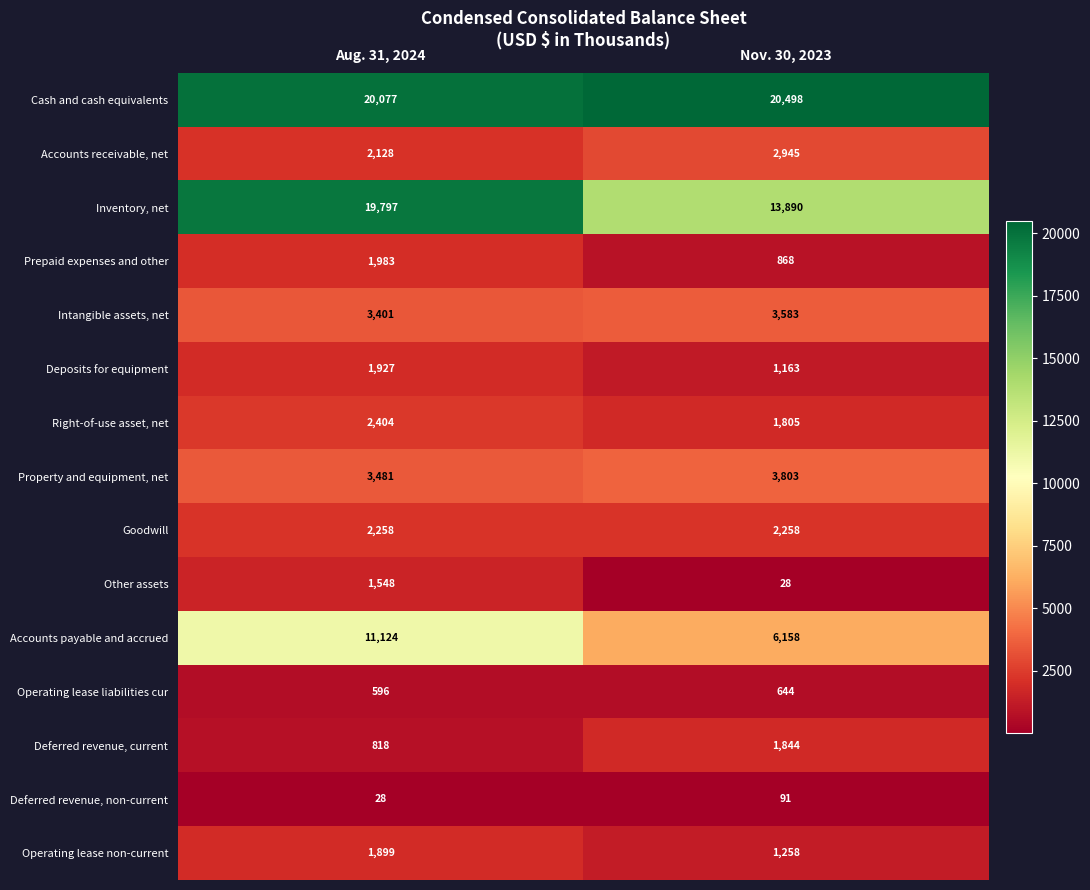

What is the difference between the highest and lowest values at Nov. 30, 2023?

20470